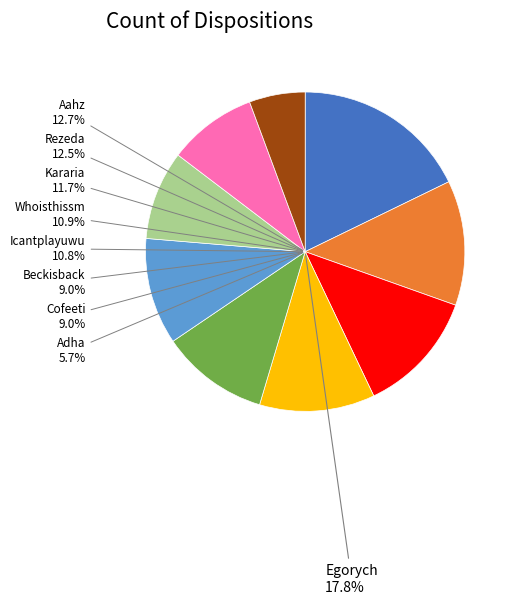

Is it true that Whoisthissm is 11% of the pie?

True